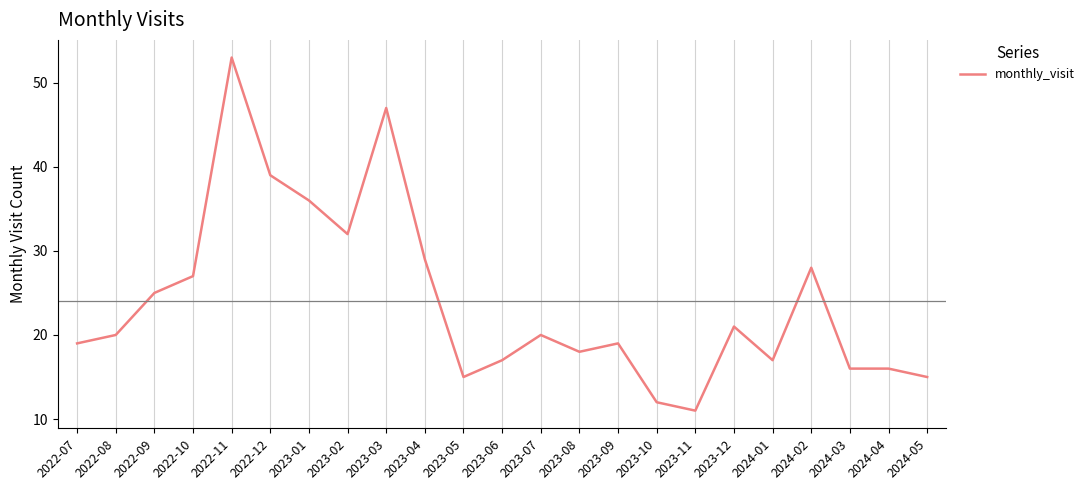

Is this an area chart (filled region under the line)?

No